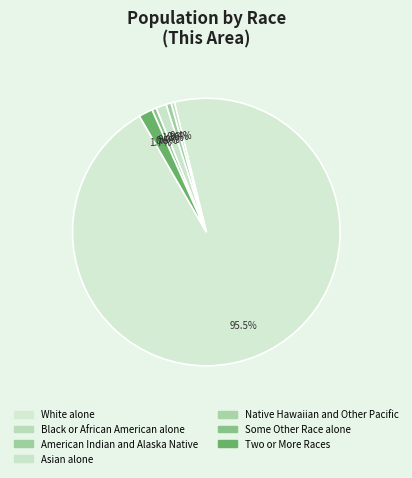

Is there any slice that represents more than half of the pie?

Yes